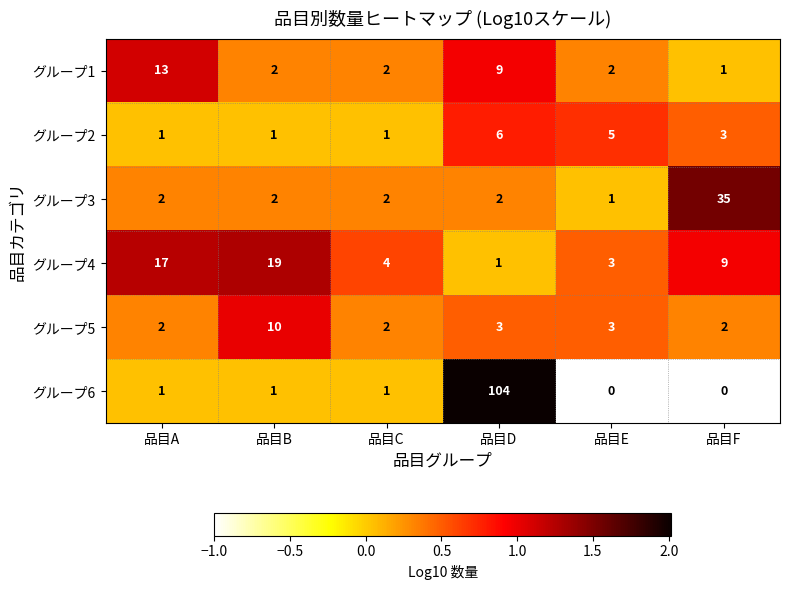

Rank the series at 品目D from highest to lowest value.

グループ6, グループ1, グループ2, グループ5, グループ3, グループ4